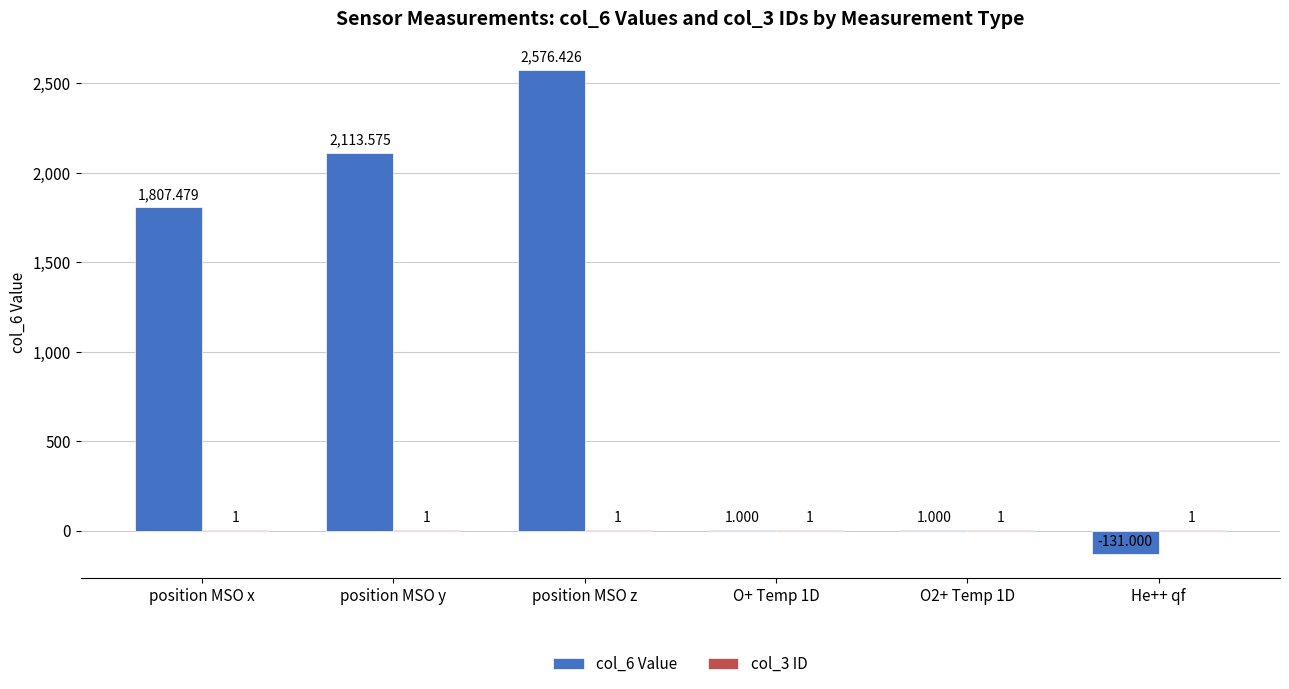

Are the bars grouped side by side (vs. stacked)?

Yes